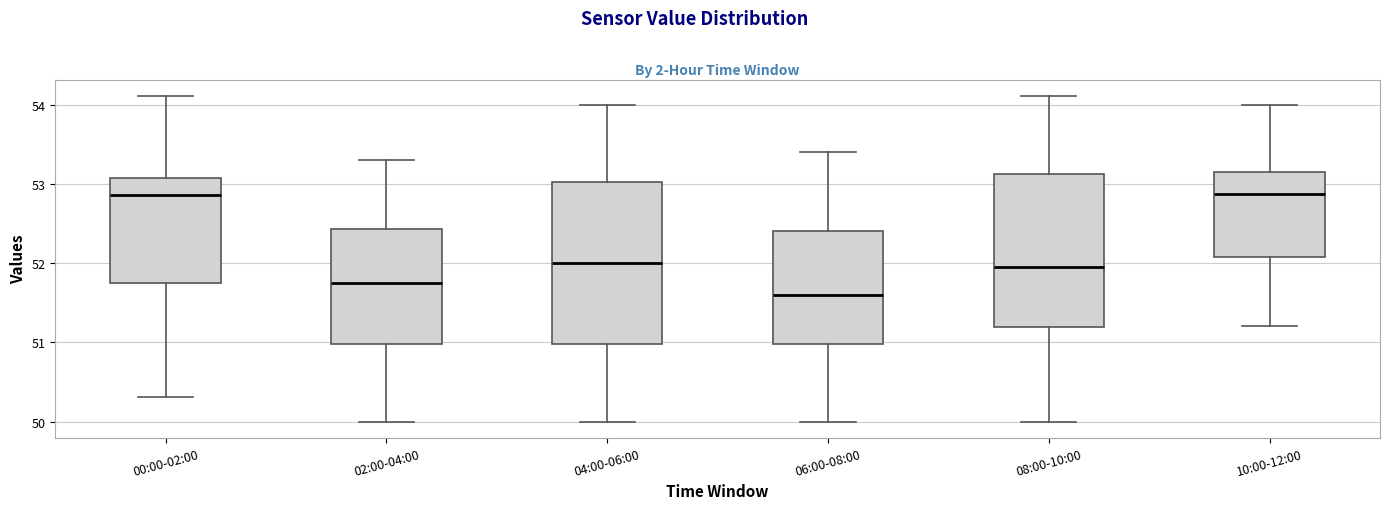

Reading left to right, transcribe this box plot: for each box, give where its median line is, the range the box spans, and where its two whiskers end, as read against the y-axis. The values are not printed on the chart, so give them approximately, as read against the axis.

00:00-02:00: median 52.9, box 51.8 to 53.1, whiskers 50.3 to 54.1
02:00-04:00: median 51.8, box 51.0 to 52.4, whiskers 50.0 to 53.3
04:00-06:00: median 52.0, box 51.0 to 53.0, whiskers 50.0 to 54.0
06:00-08:00: median 51.6, box 51.0 to 52.4, whiskers 50.0 to 53.4
08:00-10:00: median 51.9, box 51.2 to 53.1, whiskers 50.0 to 54.1
10:00-12:00: median 52.9, box 52.1 to 53.1, whiskers 51.2 to 54.0